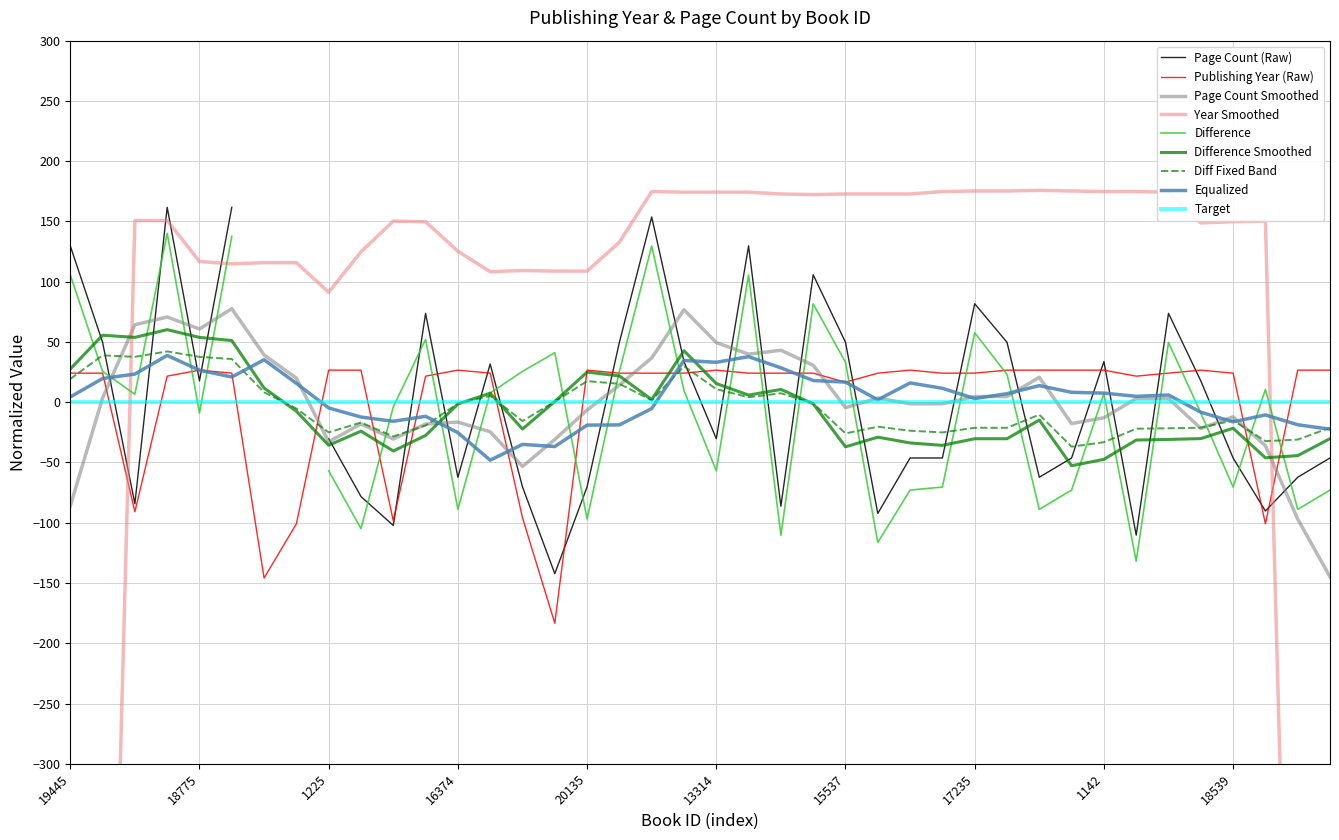

What is the minimum value for Difference Smoothed?

-52.7